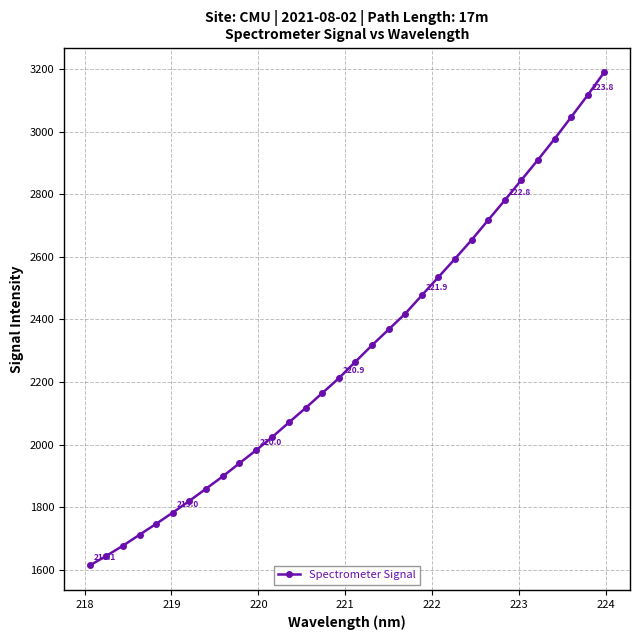

What is the average value?

2296.5